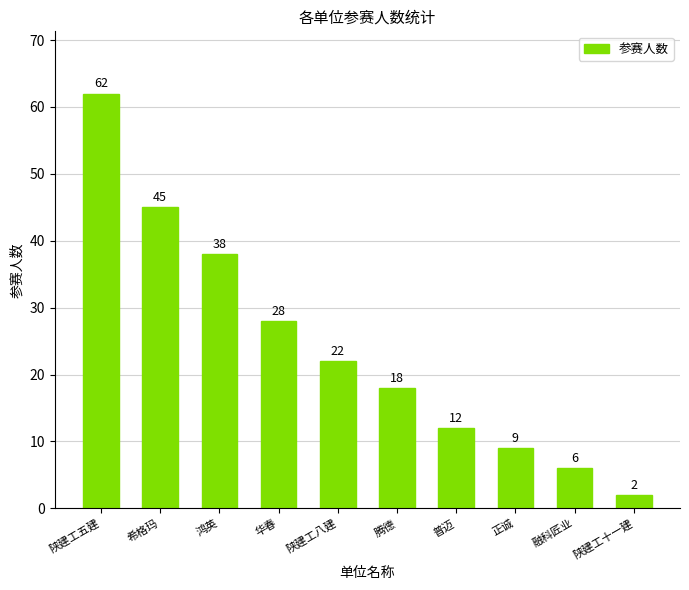

Reading left to right, extract all data points from this chart.

陕建工五建=62	希格玛=45	鸿英=38	华春=28	陕建工八建=22	腾德=18	普迈=12	正诚=9	融科匠业=6	陕建工十一建=2